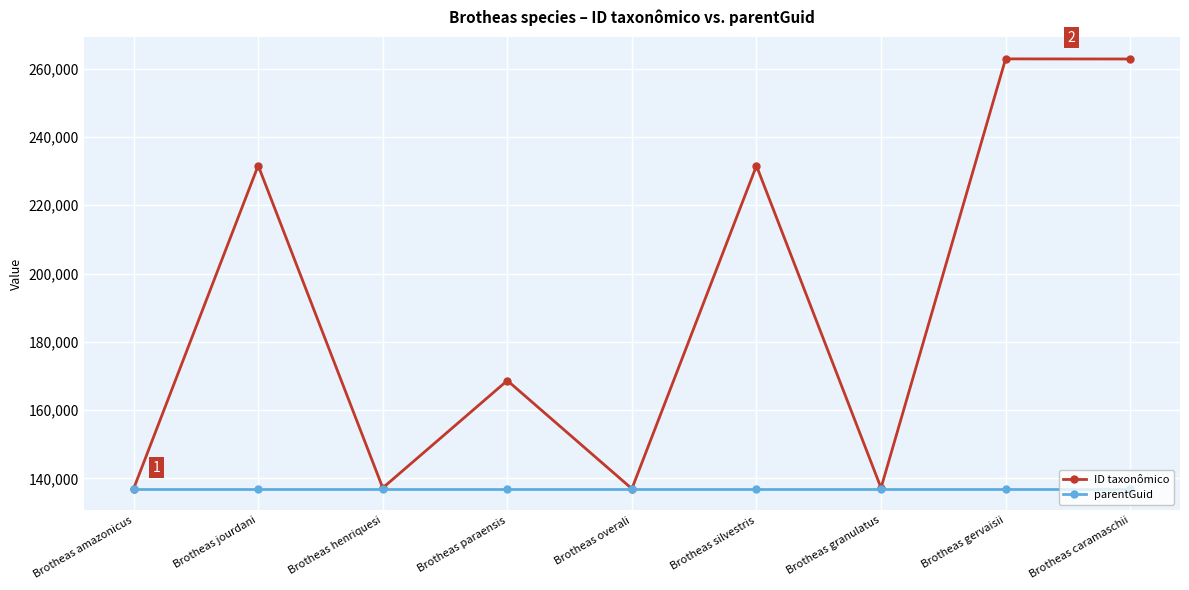

What is the greatest value displayed?

262885